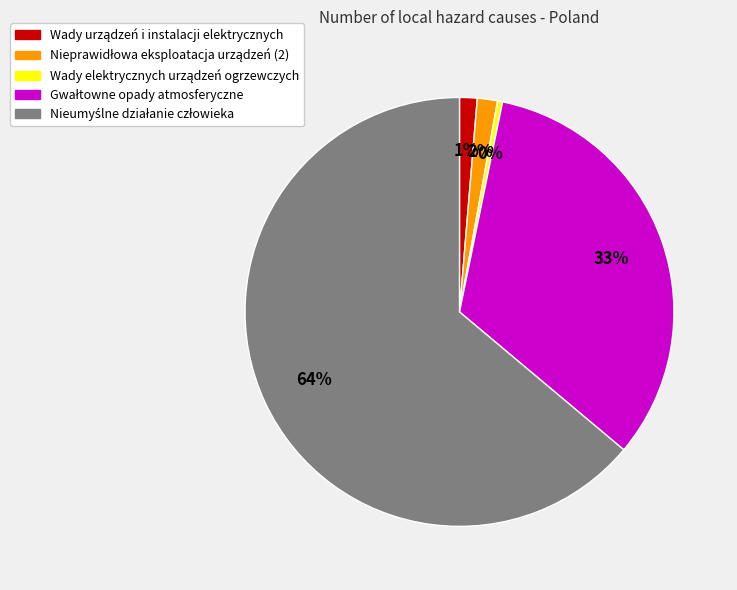

Does any single category account for the majority?

Yes